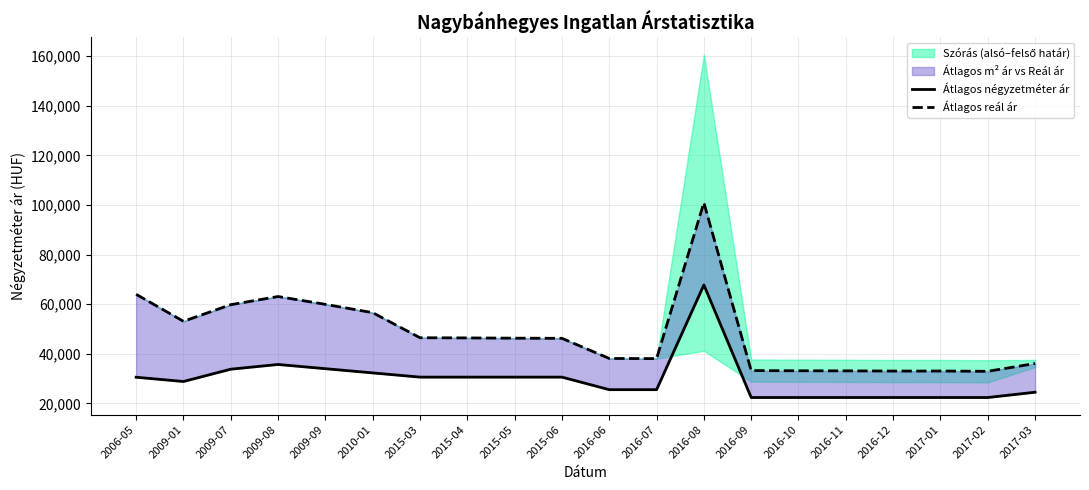

What is the greatest value displayed?

100926